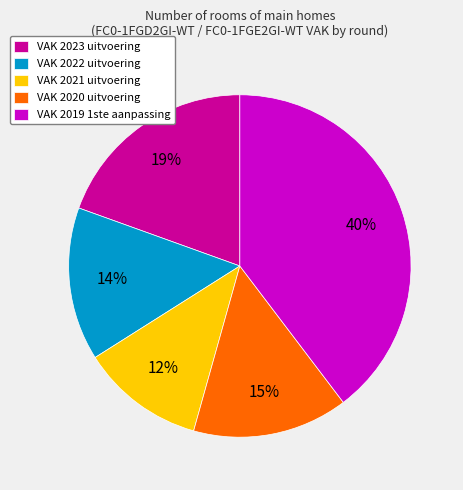

Is there a majority slice in this chart?

No